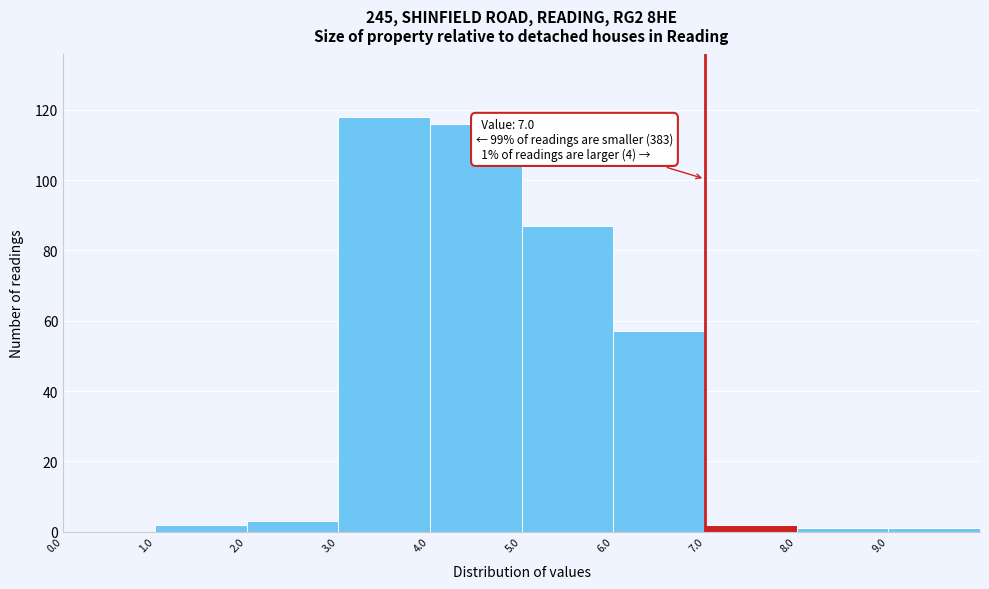

Over which range of the x-axis is the bar tallest?

3 to 4